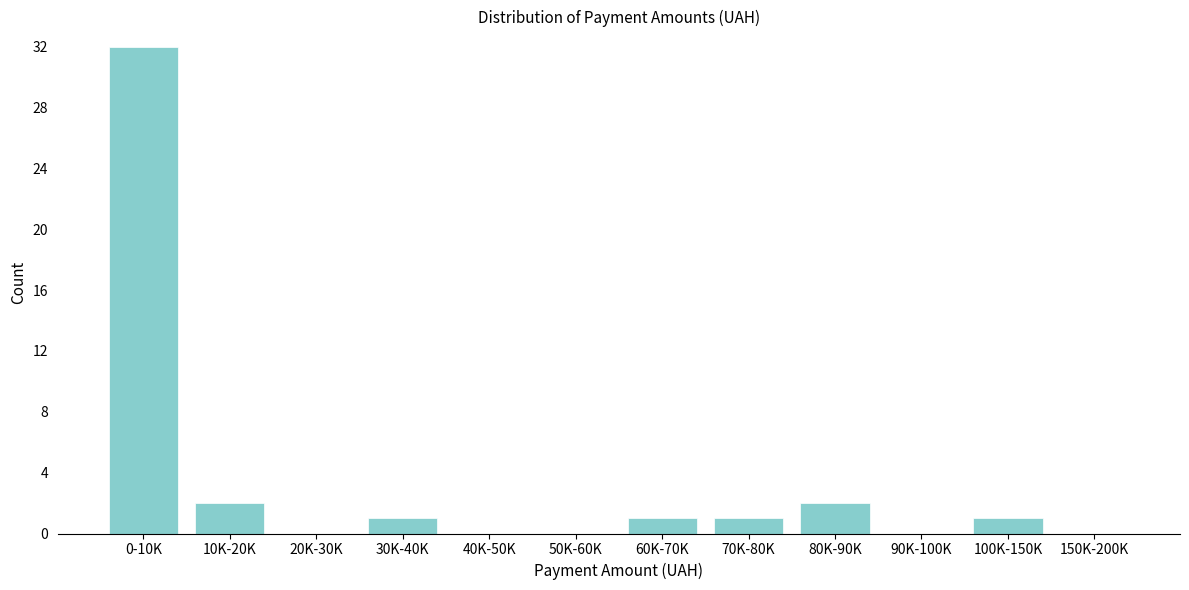

Reading left to right, what are all the values shown in this chart?

0-10K=32	10K-20K=2	20K-30K=0	30K-40K=1	40K-50K=0	50K-60K=0	60K-70K=1	70K-80K=1	80K-90K=2	90K-100K=0	100K-150K=1	150K-200K=0